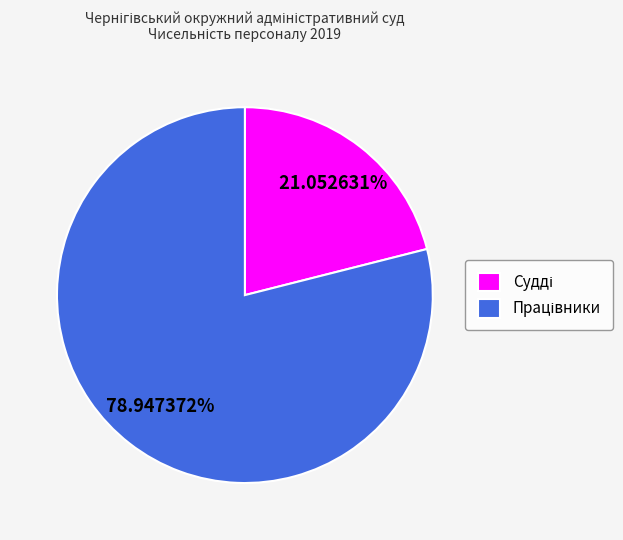

Count the number of slices in the pie.

2